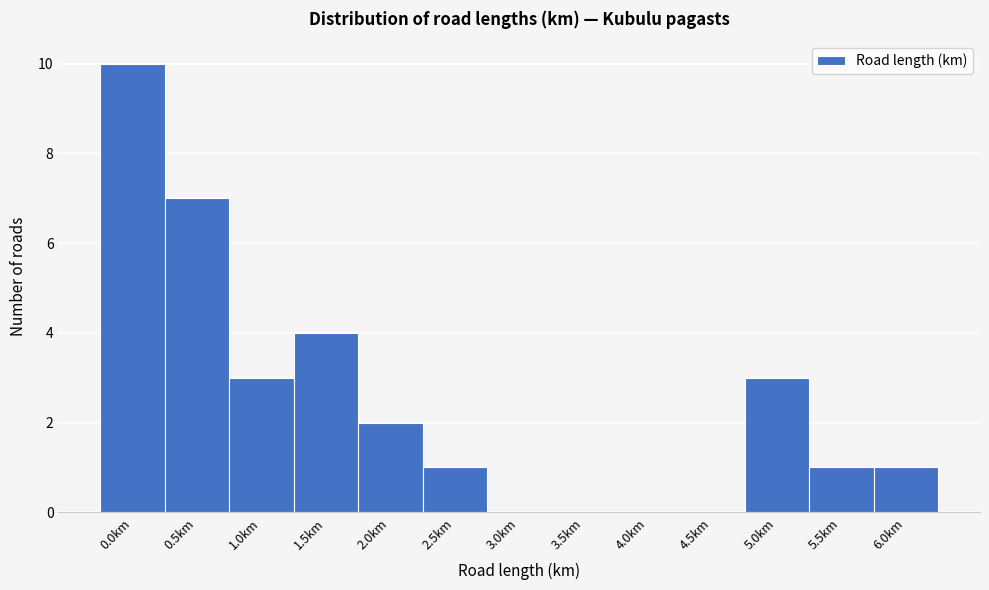

Reading left to right, what are all the values shown in this chart?

0.0km=10	0.5km=7	1.0km=3	1.5km=4	2.0km=2	2.5km=1	3.0km=0	3.5km=0	4.0km=0	4.5km=0	5.0km=3	5.5km=1	6.0km=1